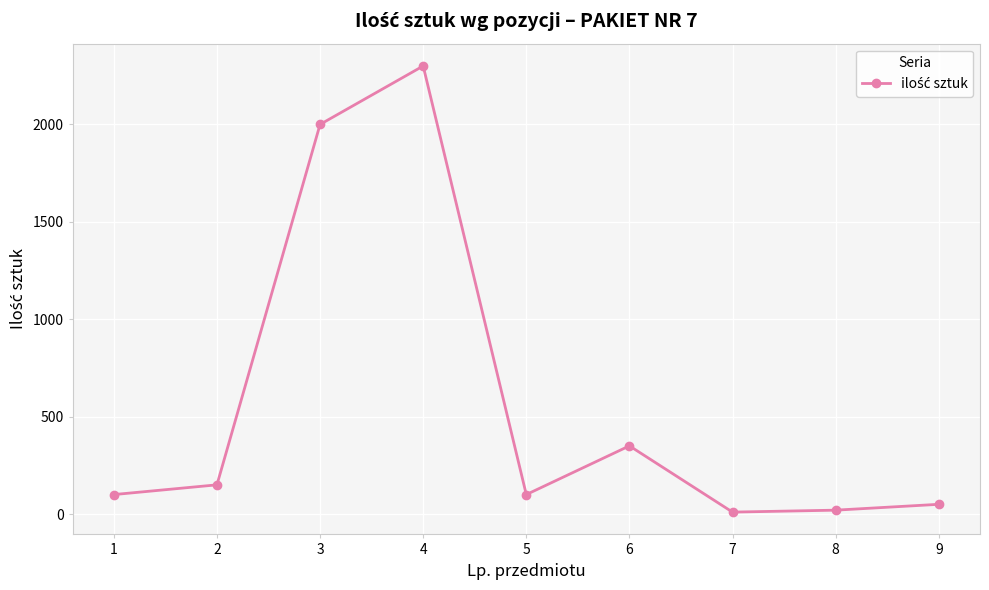

What is the maximum value shown in the chart?

2300